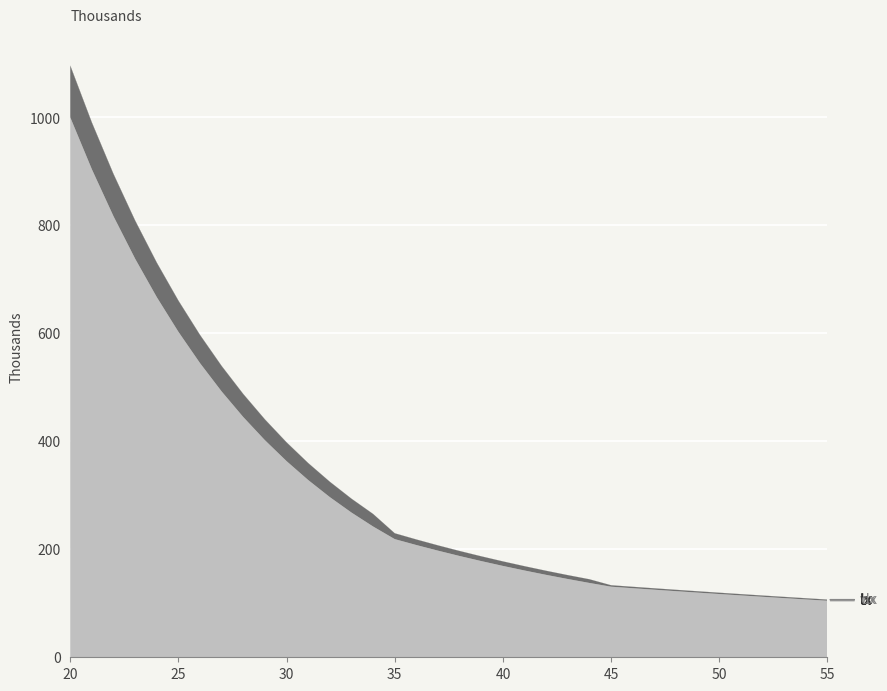

Reading left to right, extract all data points from this chart.

lx: 20=1000000.0	21=903707.4	22=816684.0	23=738037.6	24=666961.7	25=602727.6	26=544676.5	27=492213.3	28=444800.1	29=401950.7	30=363225.7	31=328228.1	32=296599.2	33=268014.5	34=242181.0	35=218833.9	36=207871.8	37=197454.7	38=187555.1	39=178147.0	40=169205.8	41=160707.9	42=152631.0	43=144953.7	44=137656.1	45=130718.7	46=127903.5	47=125140.4	48=122427.6	49=119763.2	50=117145.5	51=114572.5	52=112042.2	53=109552.7	54=107101.9	55=104687.7
wx: 20=95104.2	21=85946.2	22=77669.8	23=70190.0	24=63430.3	25=57321.2	26=51800.3	27=46810.7	28=42301.4	29=38226.2	30=34543.2	31=31214.7	32=28206.6	33=25488.0	34=23031.1	35=10665.3	36=10130.9	37=9623.1	38=9140.6	39=8681.9	40=8246.0	41=7831.8	42=7438.0	43=7063.7	44=6707.9	45=2586.1	46=2530.4	47=2475.6	48=2421.8	49=2369.0	50=2317.1	51=2266.1	52=2215.9	53=2166.5	54=2117.8	55=2069.9
ix: 20=951.0	21=859.5	22=776.7	23=701.9	24=634.3	25=573.2	26=518.0	27=468.1	28=423.0	29=382.3	30=345.4	31=312.1	32=282.1	33=254.9	34=230.3	35=213.3	36=202.6	37=192.5	38=182.8	39=173.6	40=164.9	41=156.6	42=148.8	43=141.3	44=134.2	45=129.3	46=126.5	47=123.8	48=121.1	49=118.5	50=115.9	51=113.3	52=110.8	53=108.3	54=105.9	55=103.5
dx: 20=237.4	21=217.7	22=200.0	23=184.0	24=169.6	25=156.6	26=144.9	27=134.4	28=125.0	29=116.5	30=108.9	31=102.1	32=96.1	33=90.6	34=85.7	35=83.5	36=83.6	37=84.0	38=84.7	39=85.7	40=86.9	41=88.5	42=90.5	43=92.7	44=95.3	45=99.7	46=106.2	47=113.4	48=121.4	49=130.3	50=140.1	51=150.9	52=162.8	53=176.0	54=190.5	55=206.4